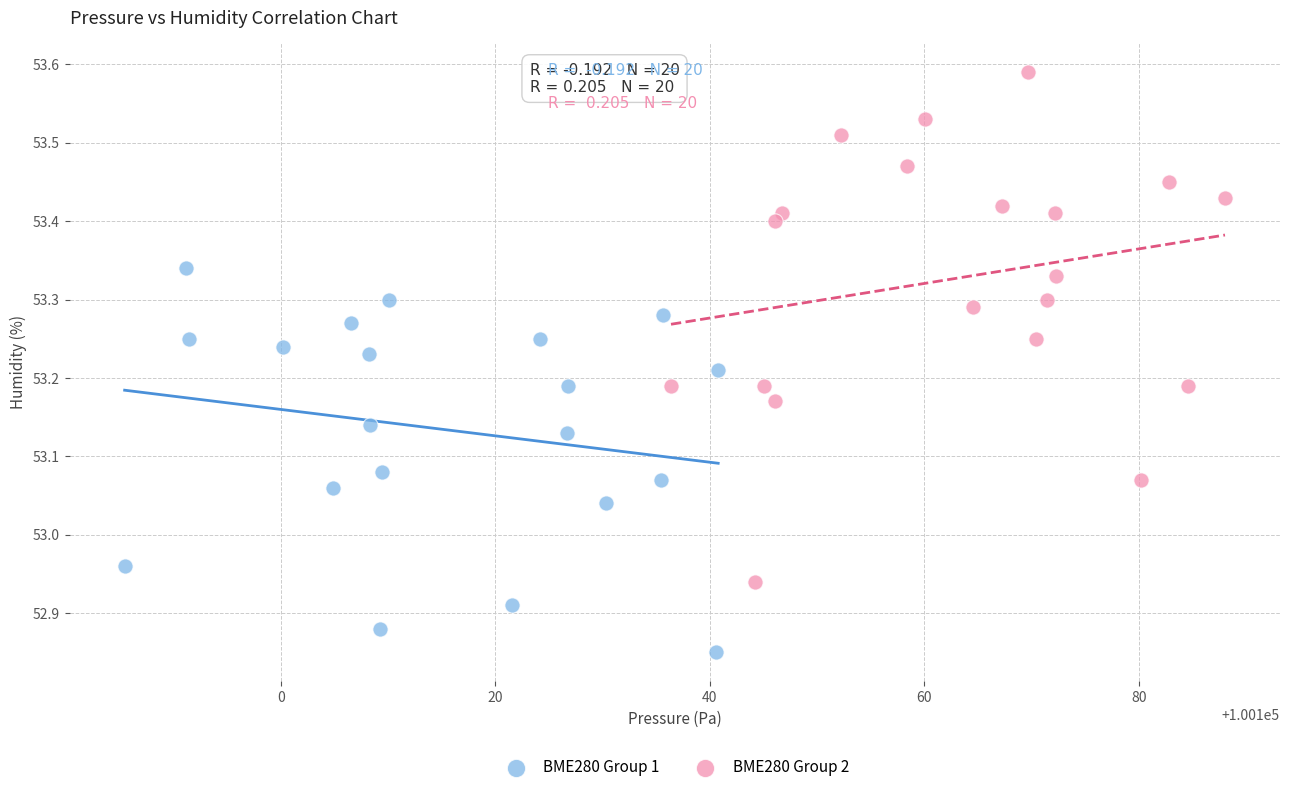

Which series reaches the minimum Y coordinate?

BME280 Group 1